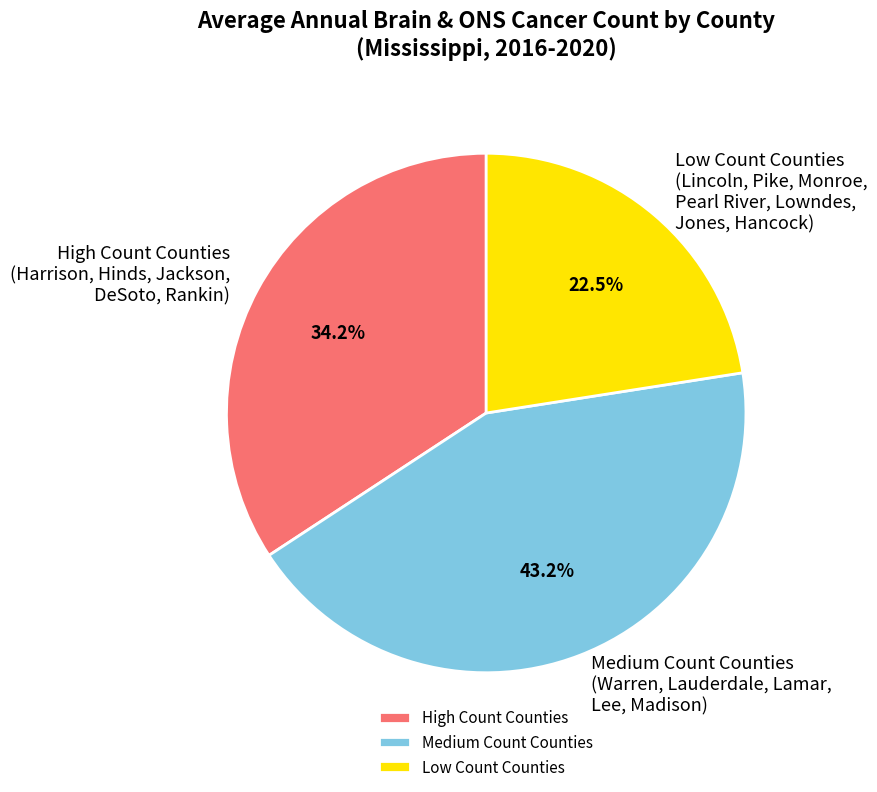

Which category has the smallest portion of the pie?

Low Count Counties